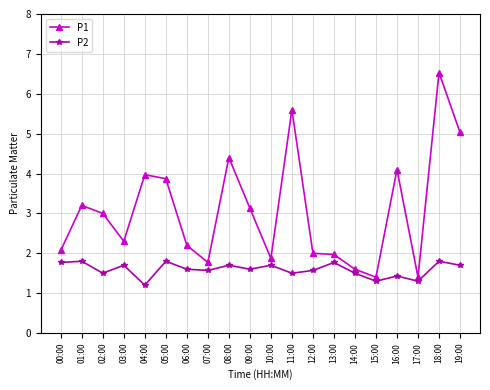

Where is the first local minimum for P2?

02:00